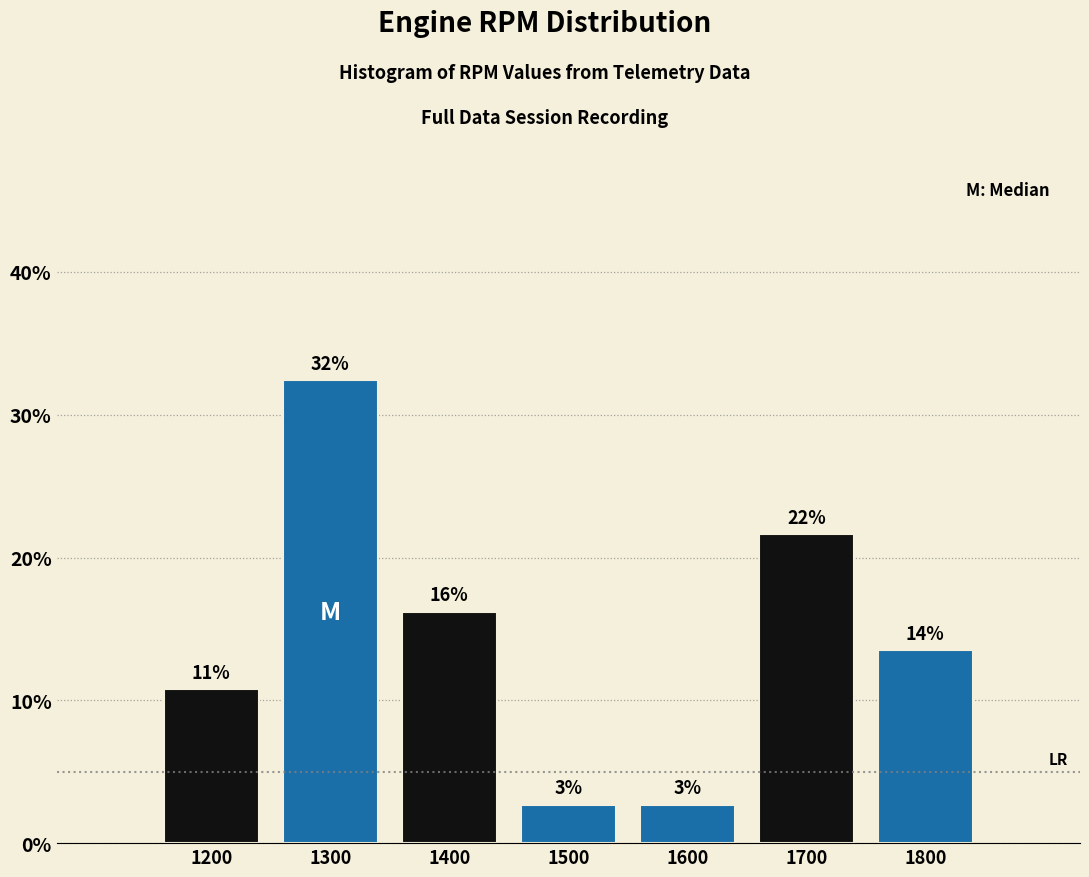

Does the chart contain any negative values?

No